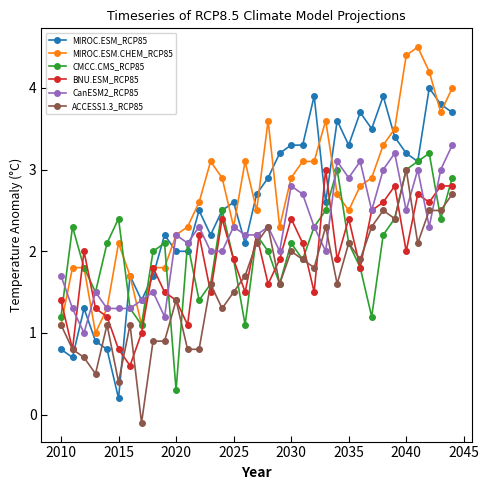

What is the difference between the maximum and minimum values in the CMCC.CMS_RCP85 series?

2.9